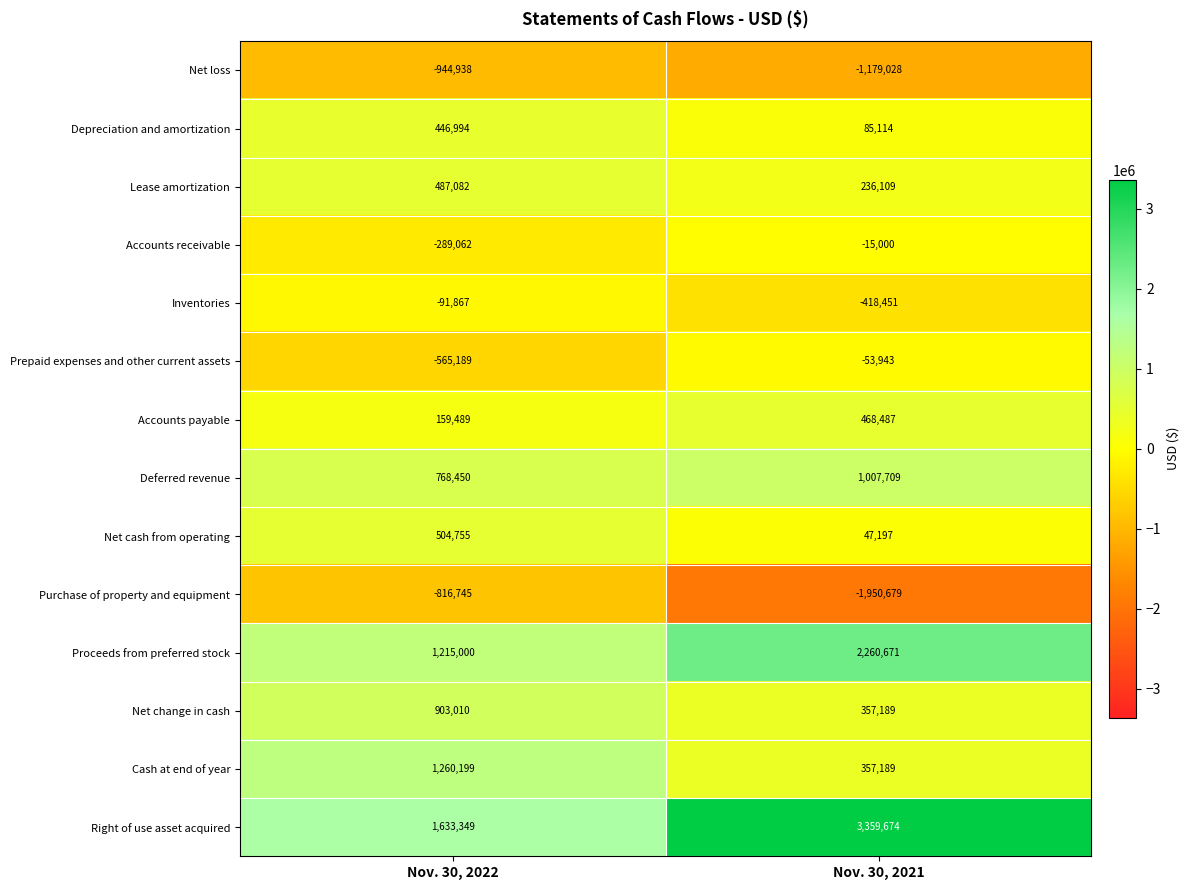

At which label does Depreciation and amortization reach its minimum?

Nov. 30, 2021